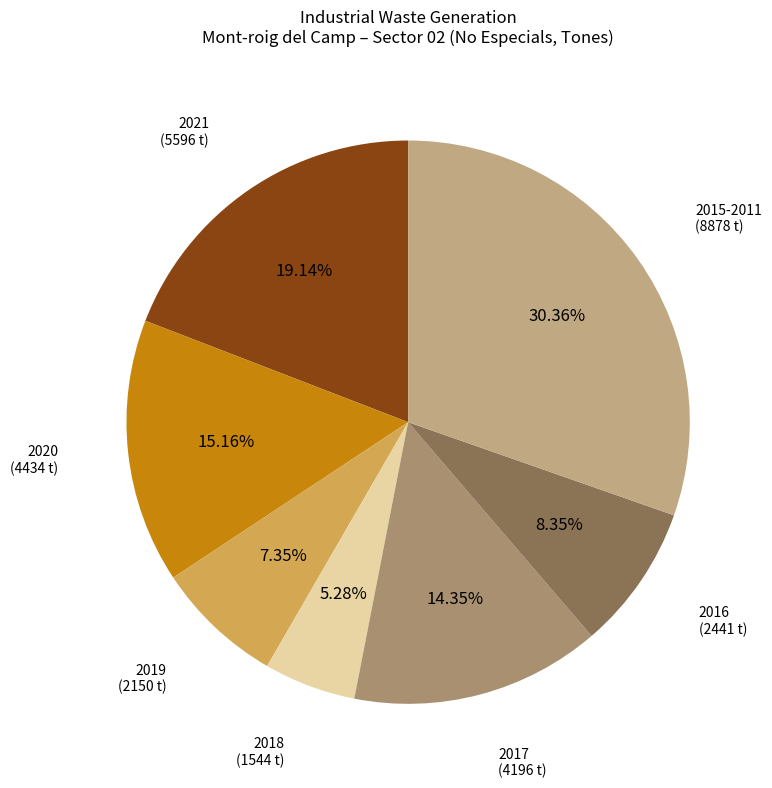

To the nearest percent, what is the difference between the largest and smallest slice percentages?

25%